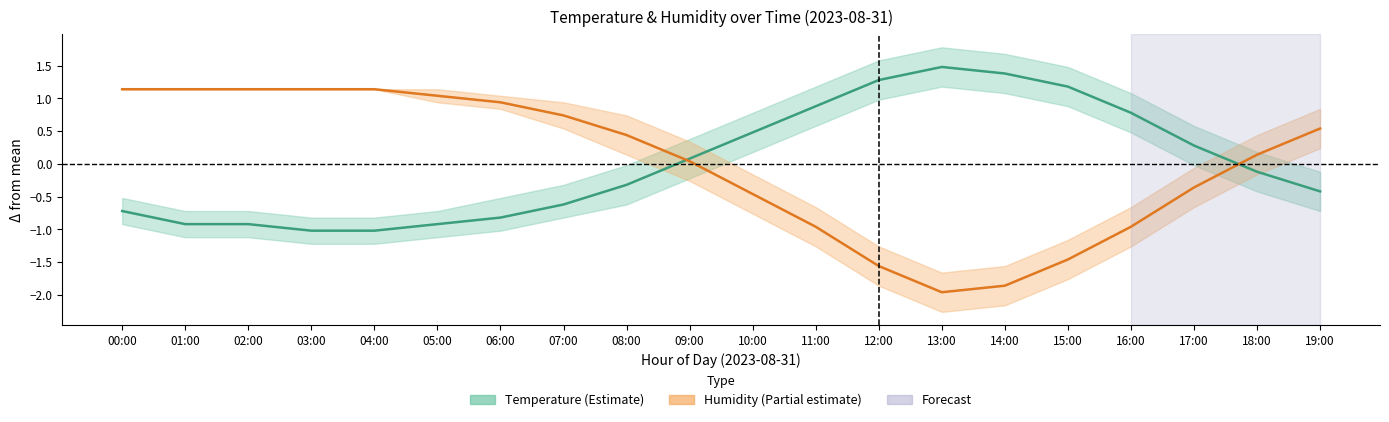

True or false: Humidity and Temperature intersect in this chart.

True